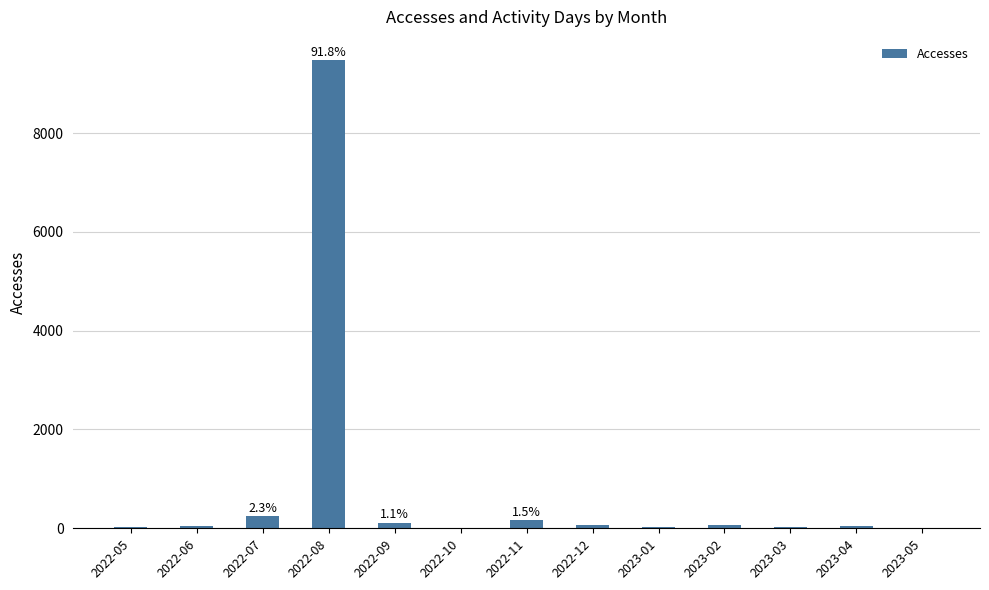

What is the maximum value shown in the chart?

9473